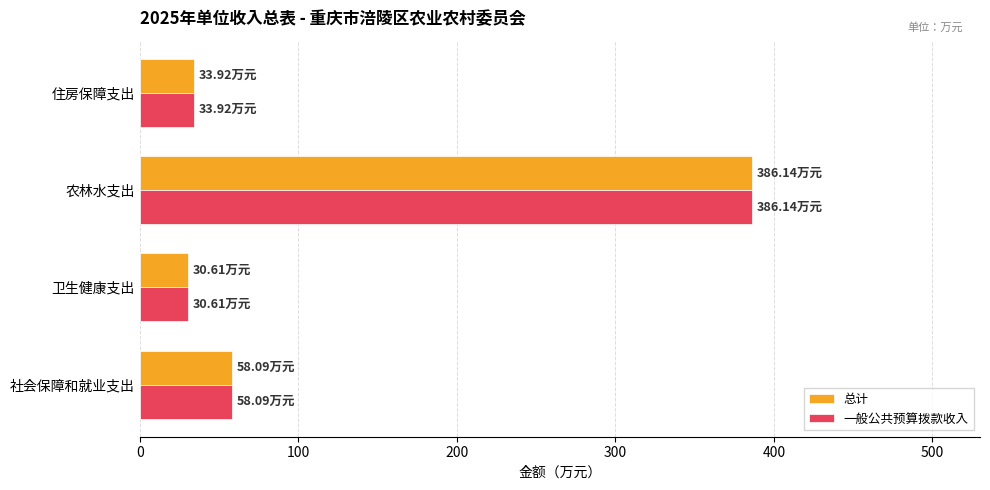

What is the greatest value displayed?

386.1